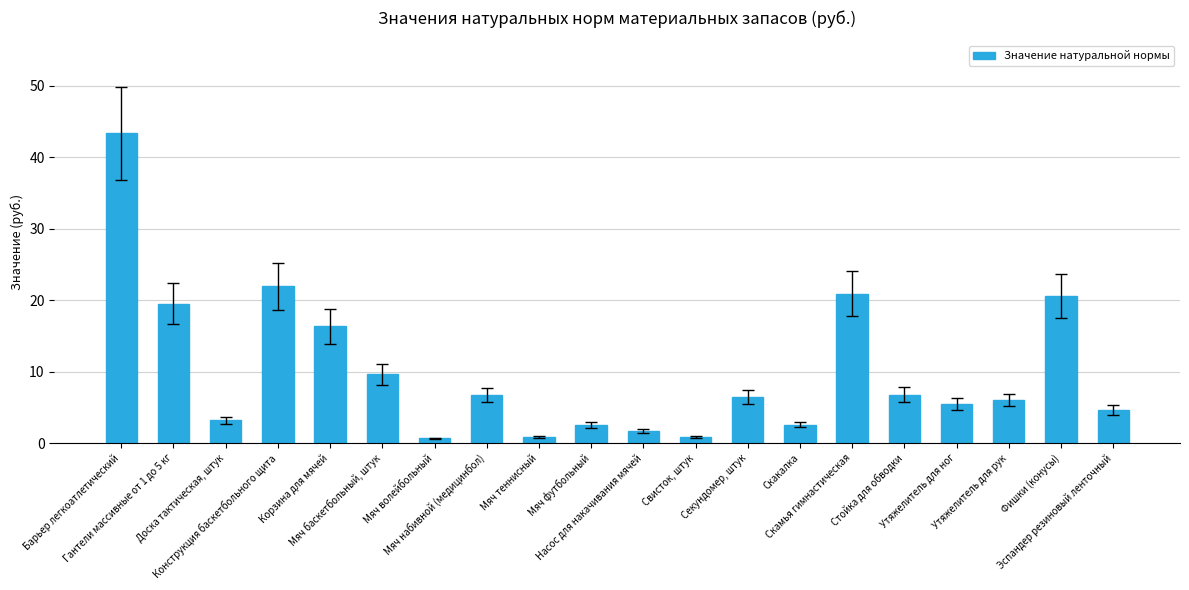

What position from the right is Мяч футбольный?

11